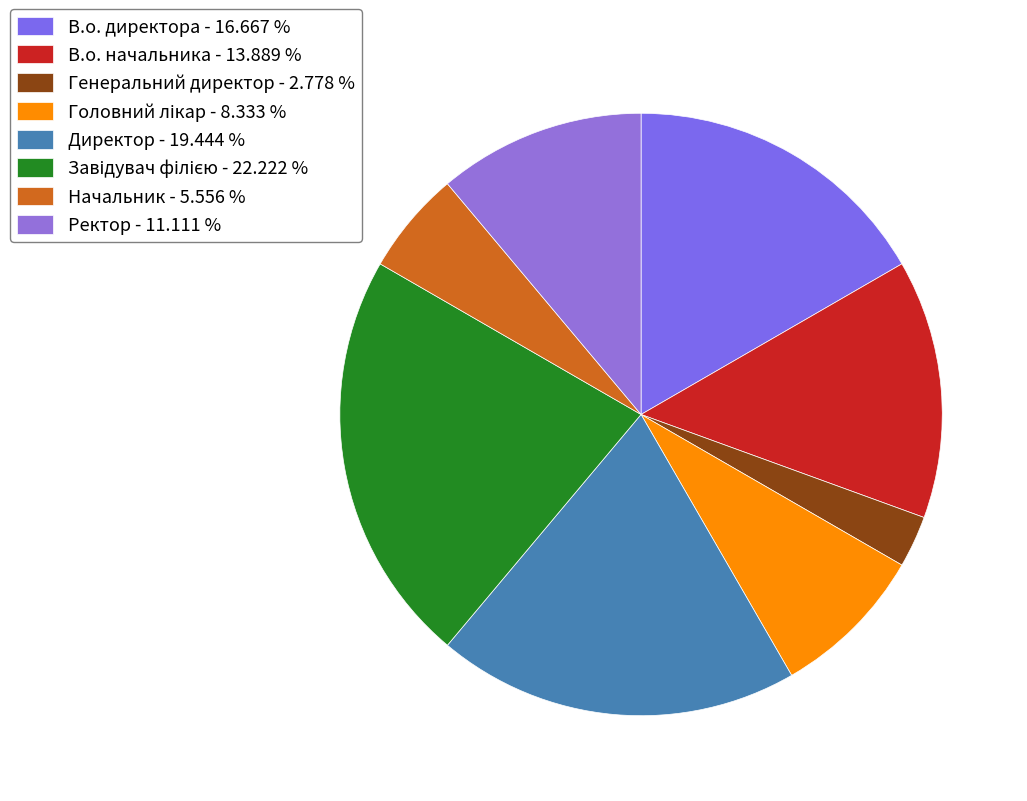

Is Генеральний директор the majority of the pie?

No